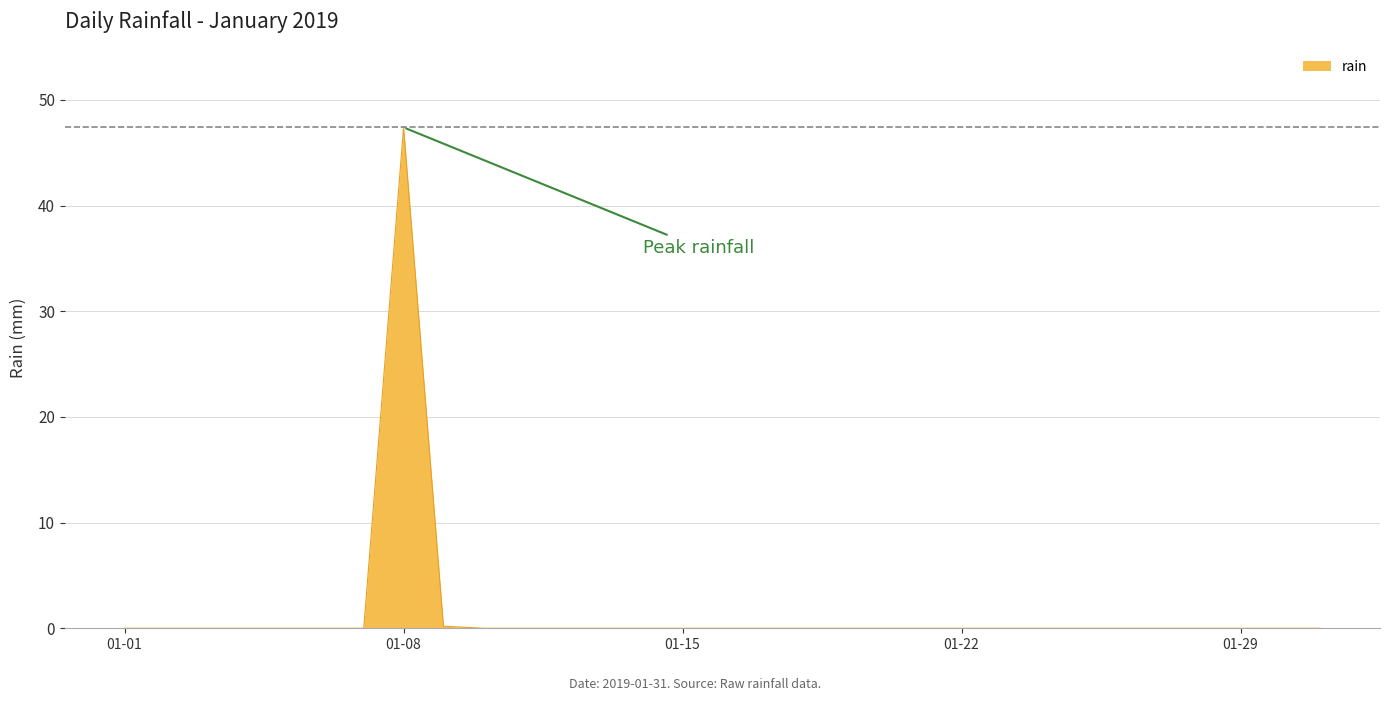

What is the greatest value displayed?

47.4